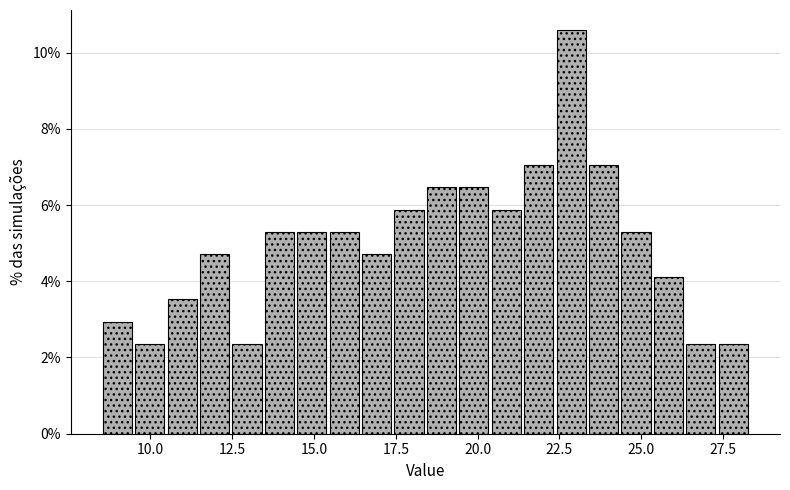

Around what value on the x-axis is the tallest bar? Give the approximate position of its centre, as read against the axis.

23.0